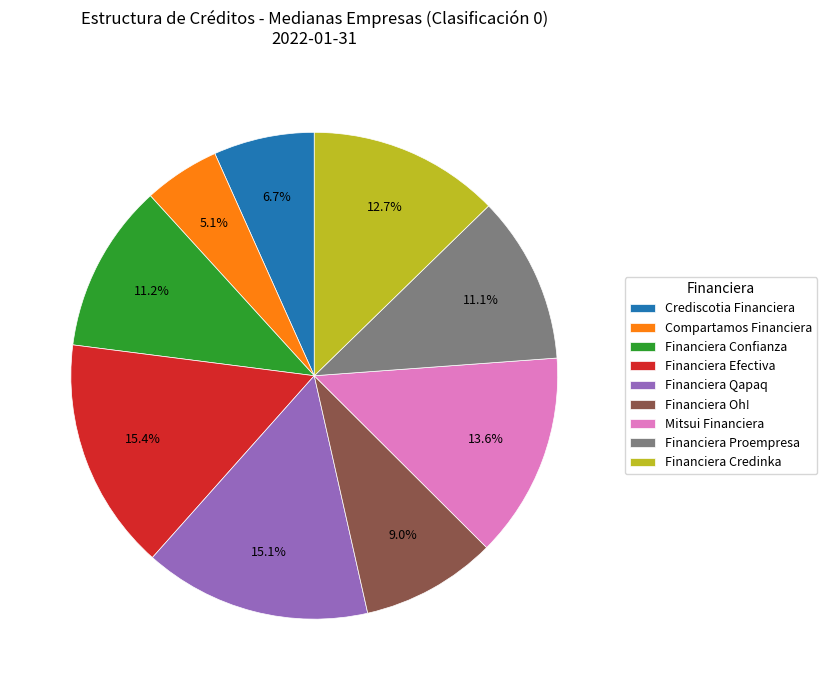

What is the ratio of the value at Crediscotia Financiera to the value at Financiera Oh!?

0.7